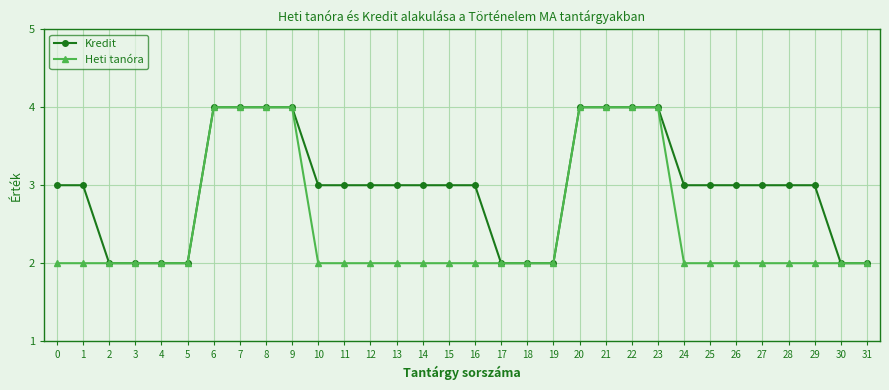

What is the maximum value shown in the chart?

4